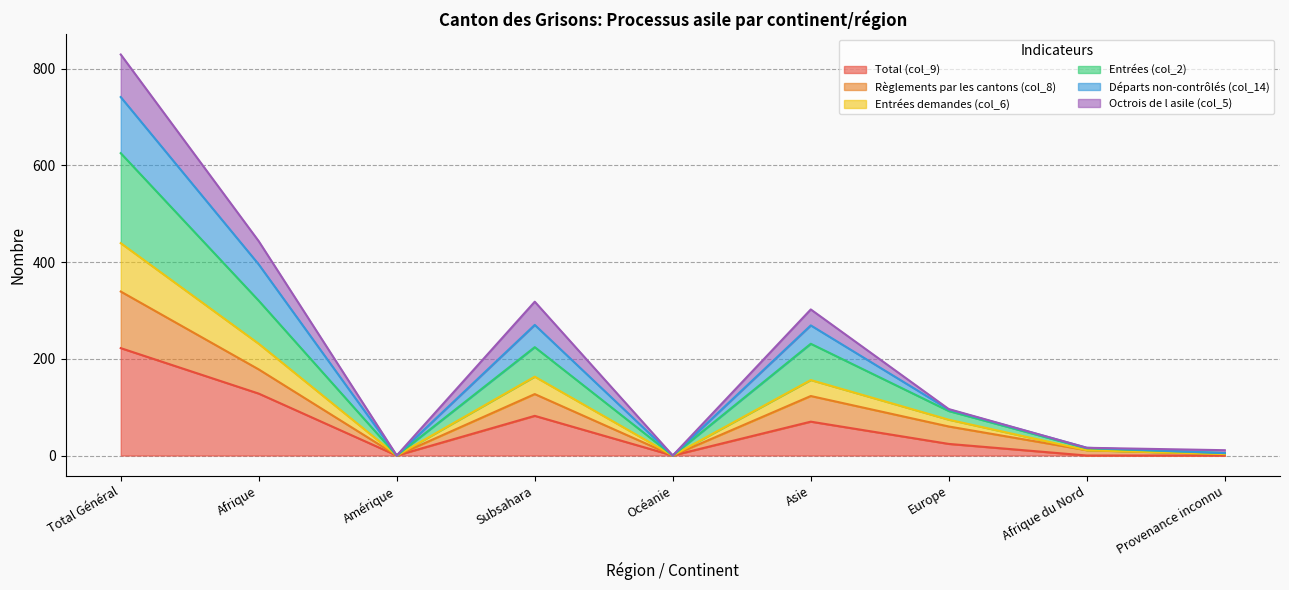

At which label does Total (col_9) reach its peak?

Total Général